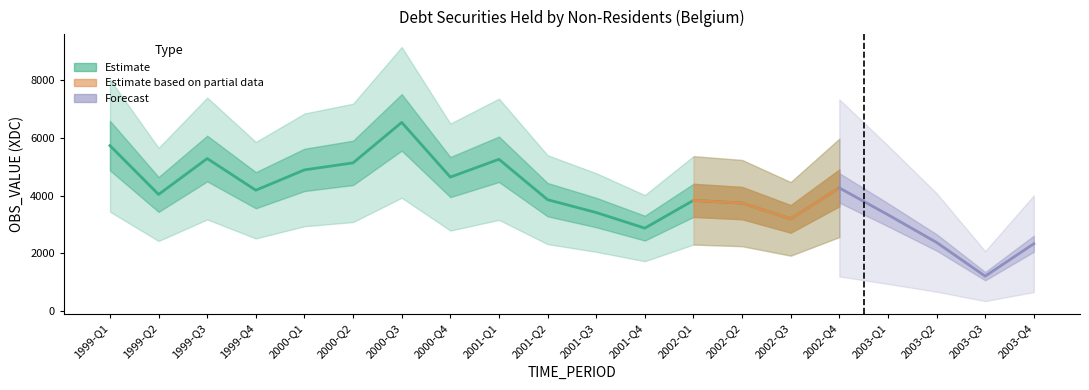

What is the sum of all values?

80684.2